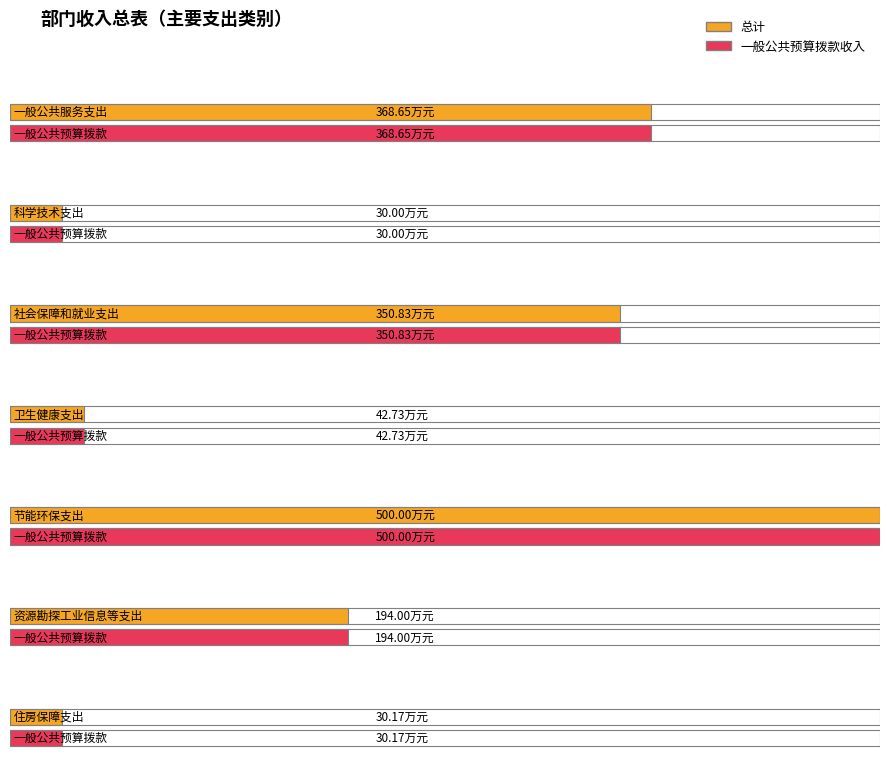

What position from the right is 节能环保支出?

3